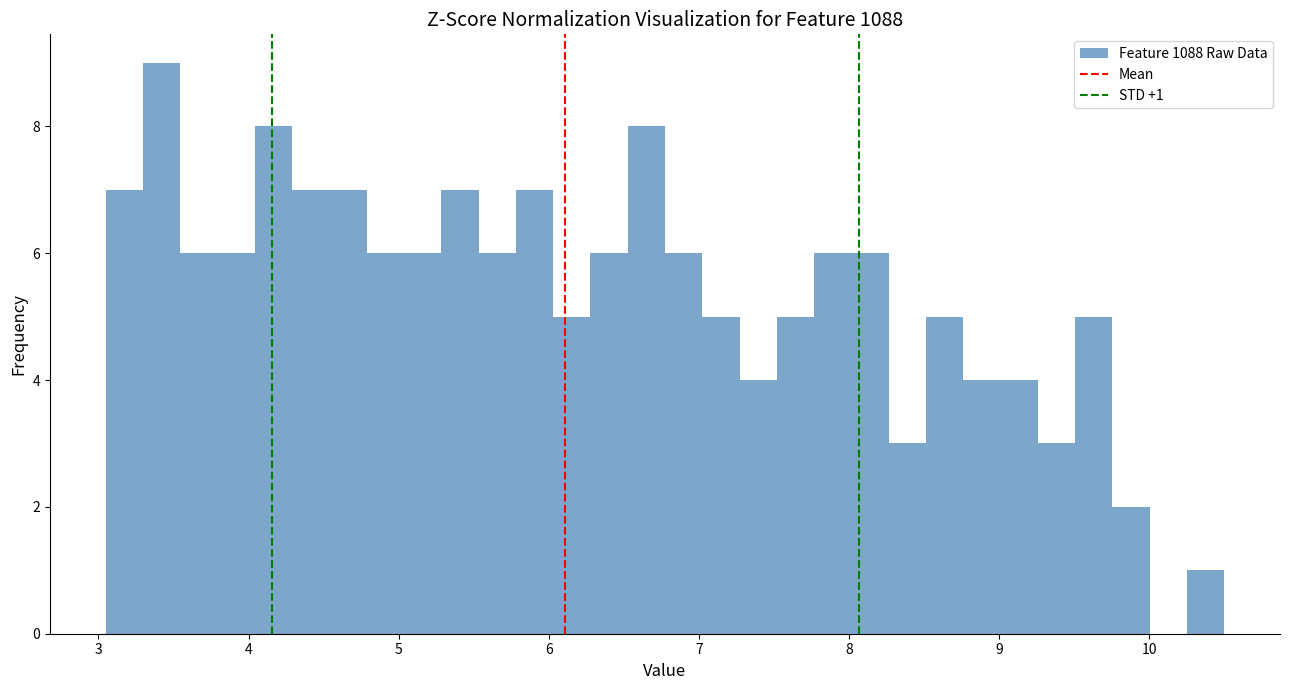

Around what value on the x-axis is the tallest bar? Give the approximate position of its centre, as read against the axis.

3.4